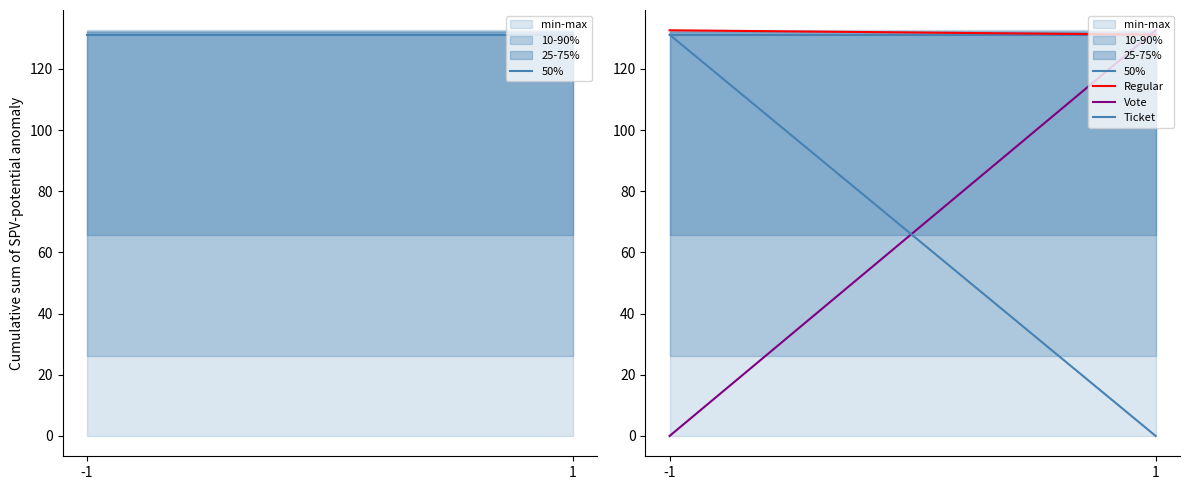

Is this an area chart (filled region under the line)?

No